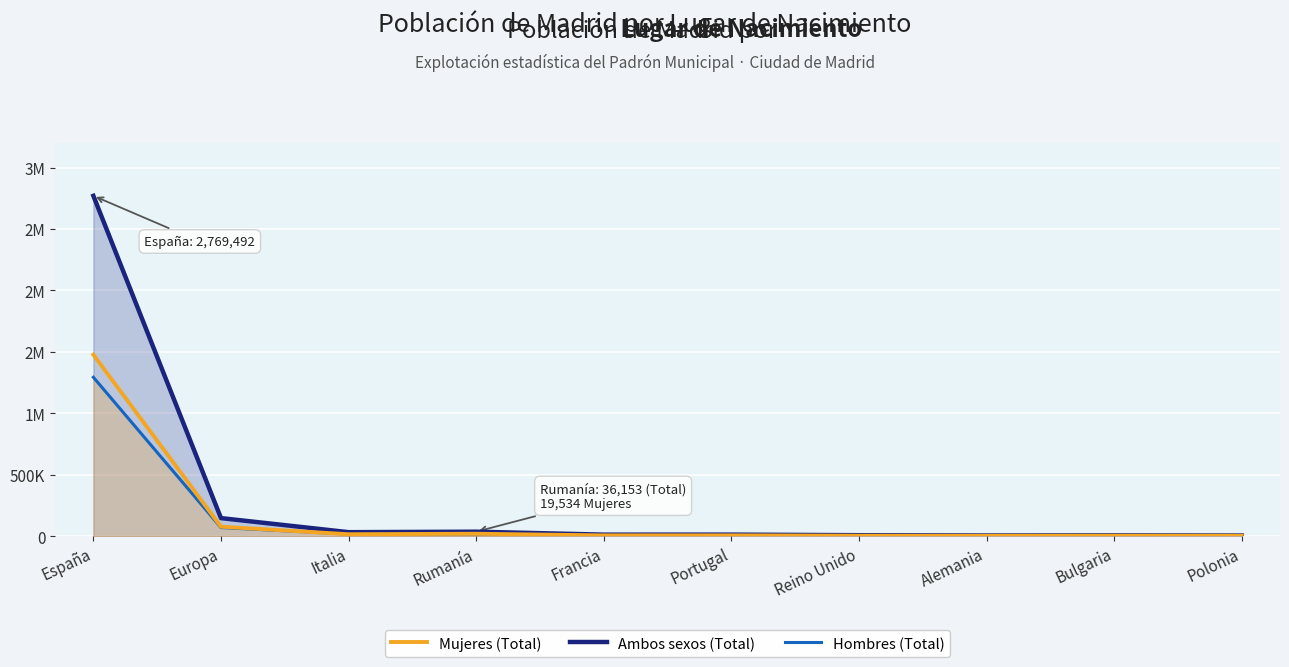

Does the chart display data point markers on the line(s)?

No